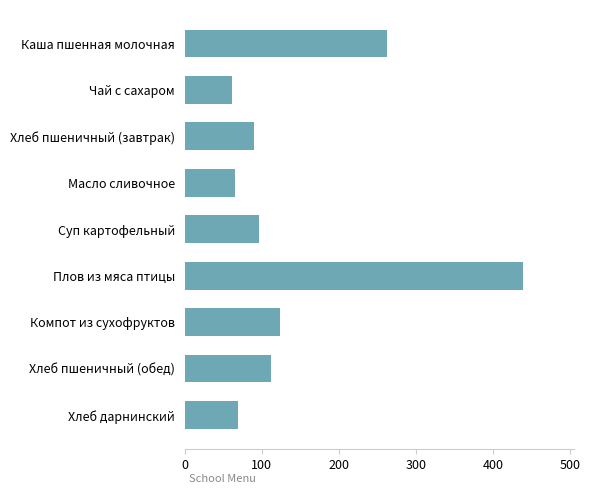

What is the maximum value shown in the chart?

438.6